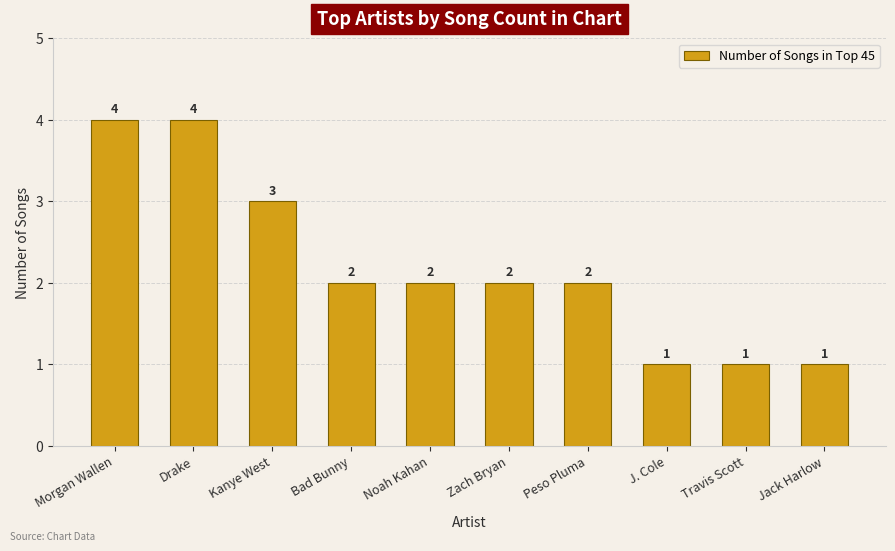

What is the maximum value shown in the chart?

4